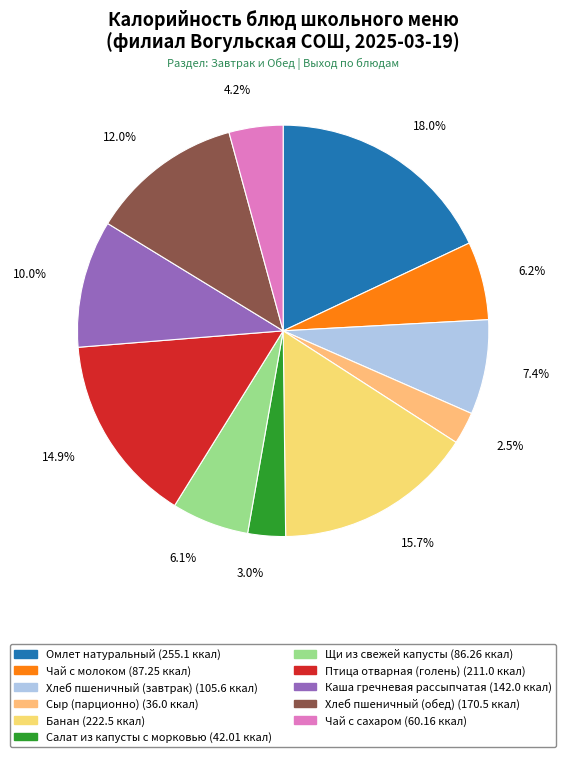

Does Щи из свежей капусты account for over 50% of the chart?

No